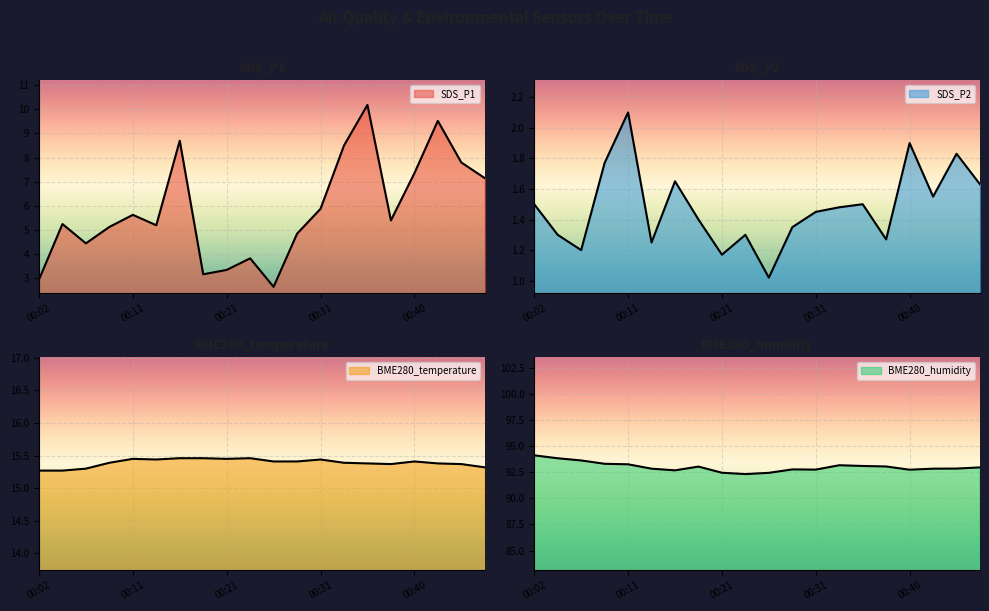

At which category is the sum across all series the highest?

00:36